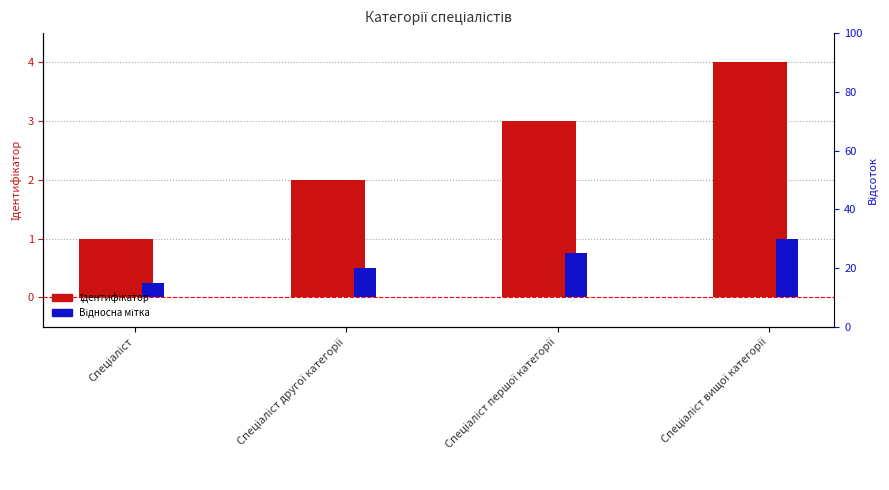

Count the number of categories in the chart.

4